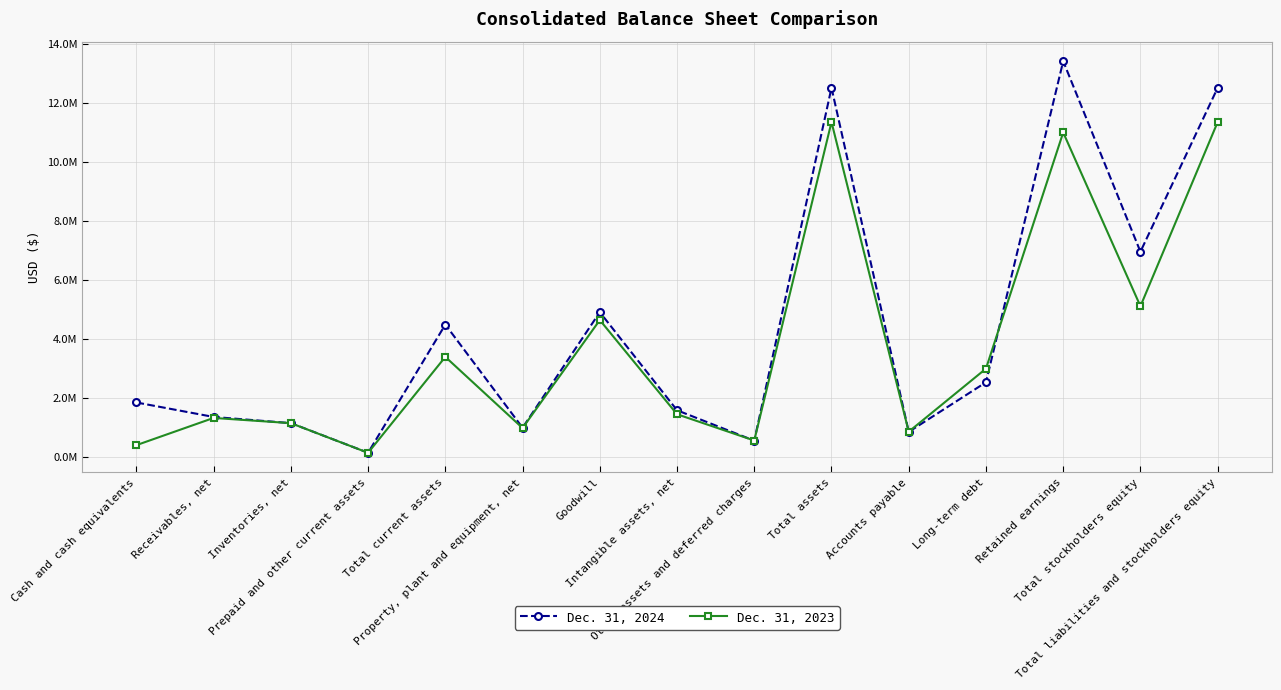

What are all the series names shown in the legend?

Dec. 31, 2024, Dec. 31, 2023